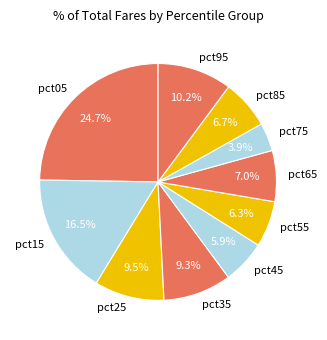

To the nearest percent, what is the combined percentage of pct25 and pct05?

34%